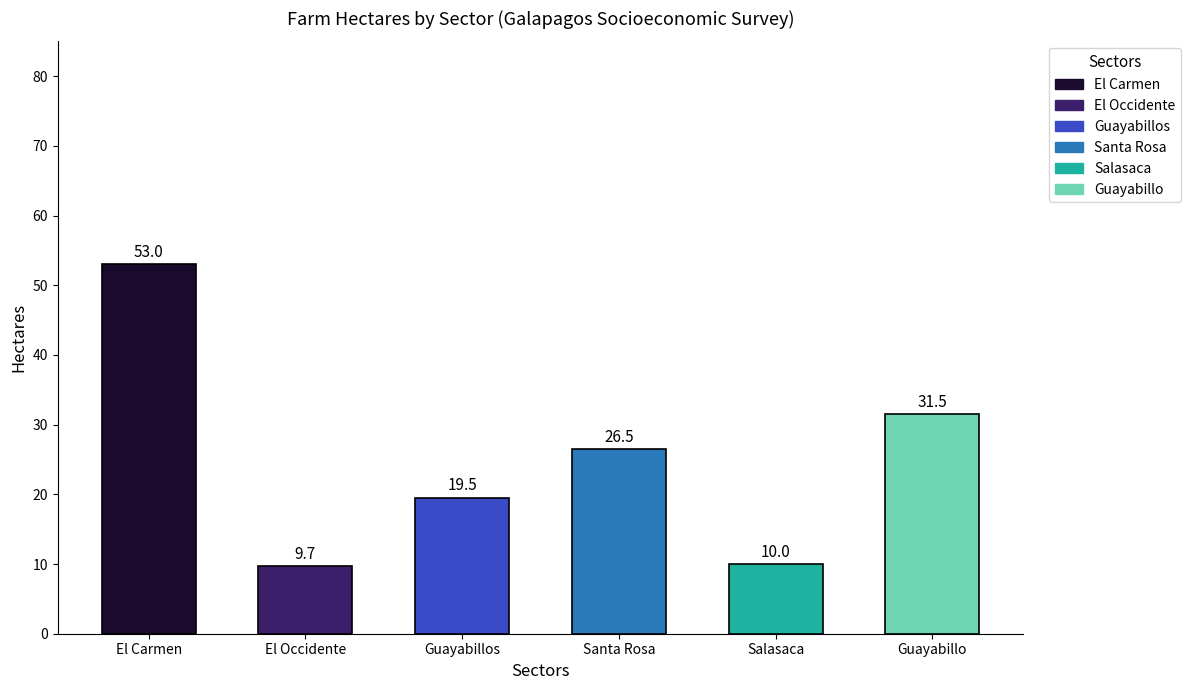

What is the average value?

25.0